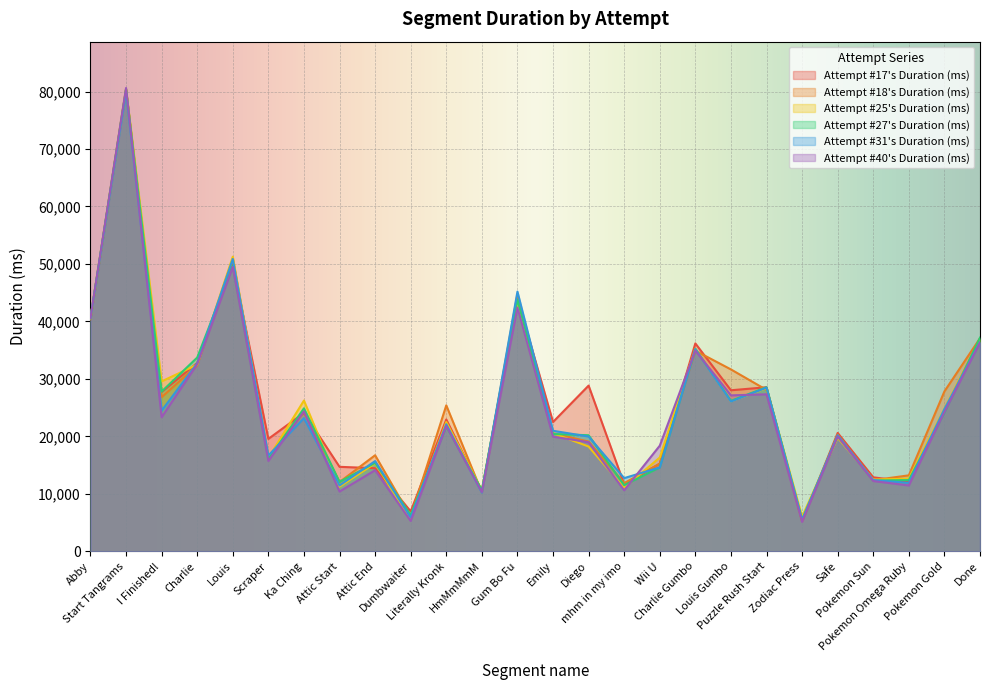

Where is the first local minimum for Attempt #40's Duration (ms)?

I Finished!